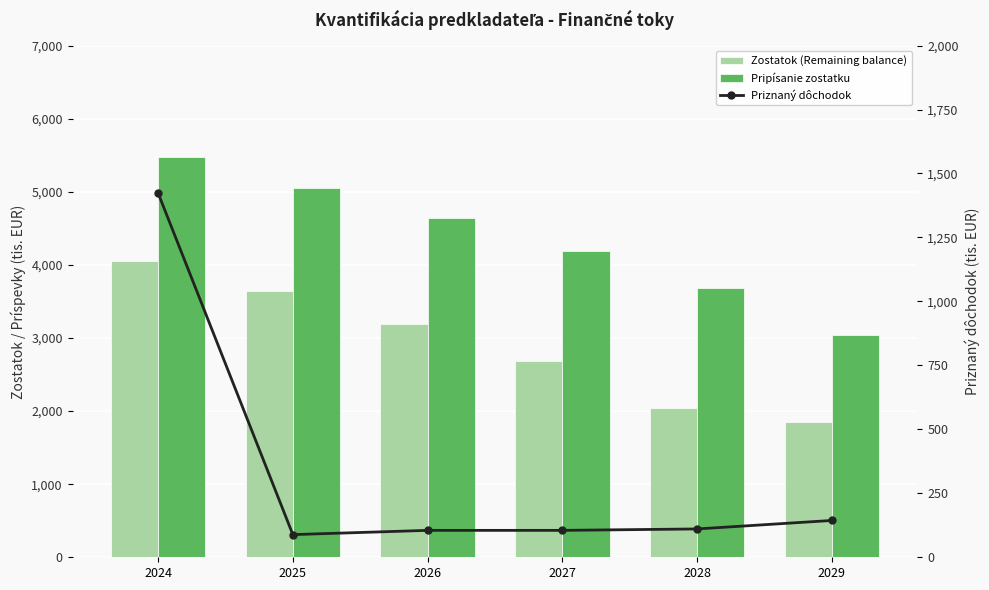

What is the difference between the highest and lowest values at 2028?

3566.6